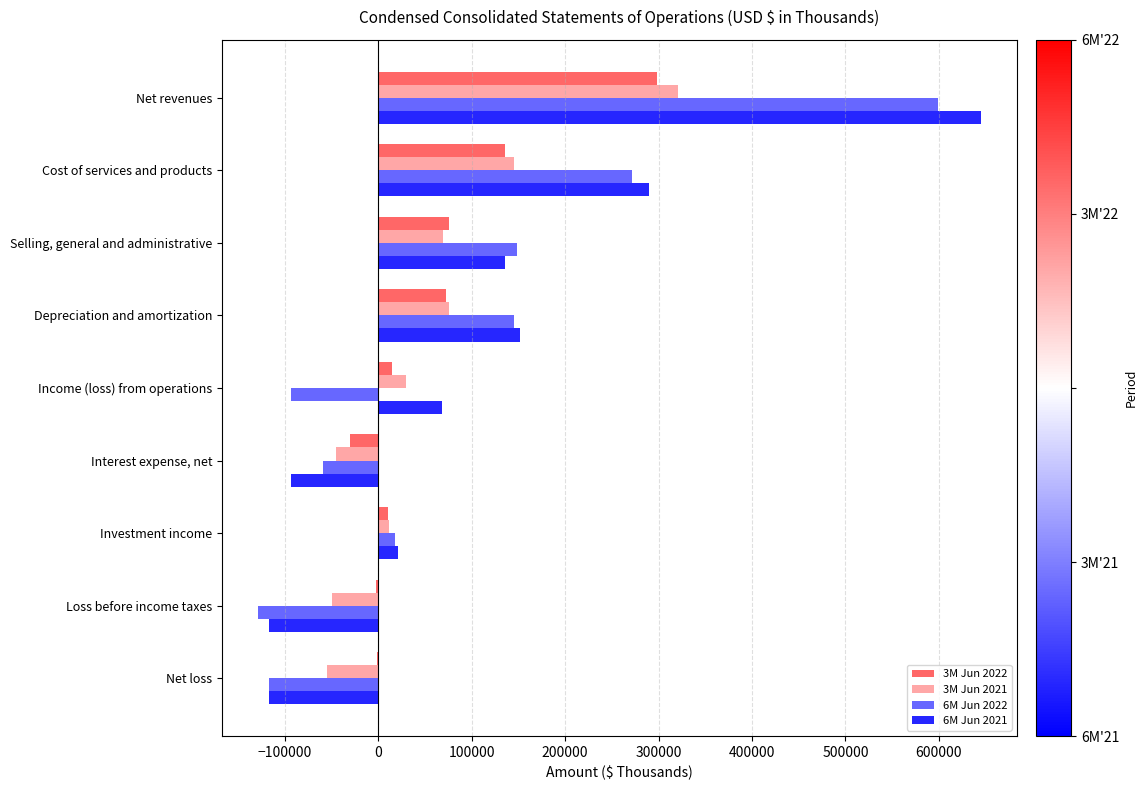

Between Depreciation and amortization and Interest expense, net, which series saw the biggest shift?

6M Jun 2021